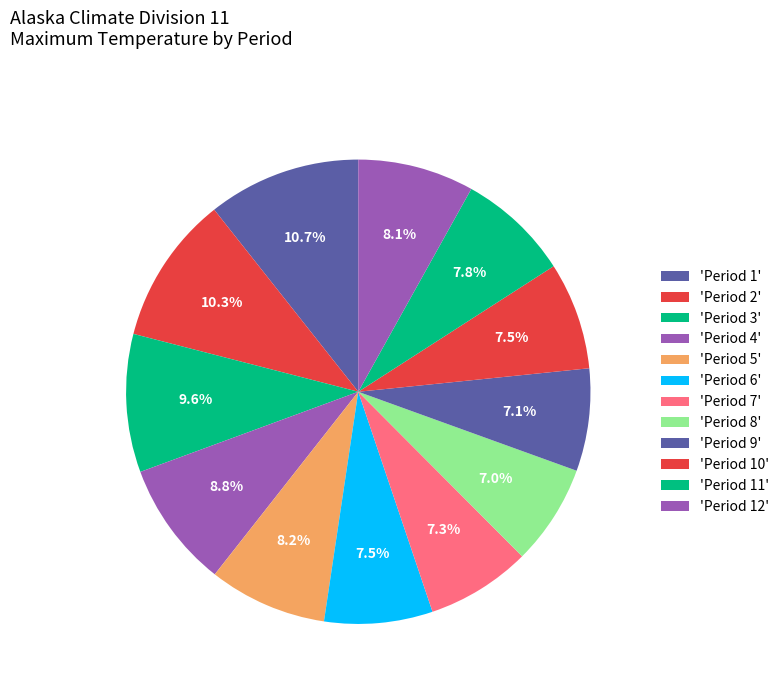

To the nearest percent, what is the average slice percentage?

8%